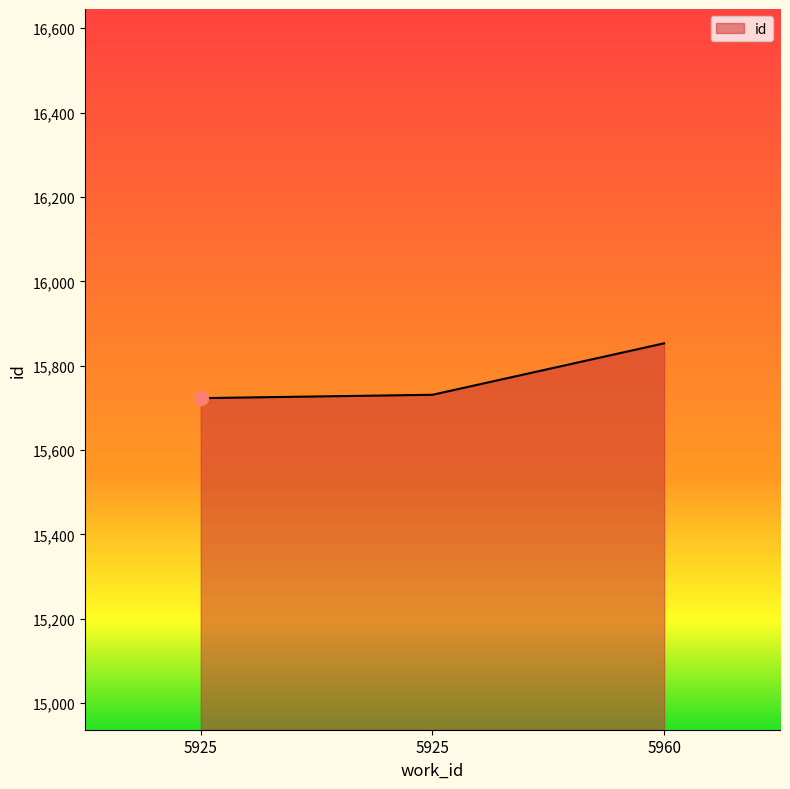

True or false: the data shows 26368 at 5960.

False